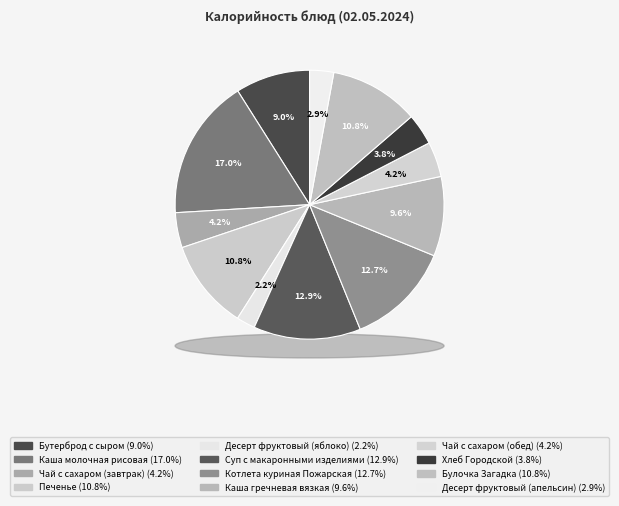

Between Суп с макаронными изделиями and Каша гречневая вязкая, which is larger?

Суп с макаронными изделиями